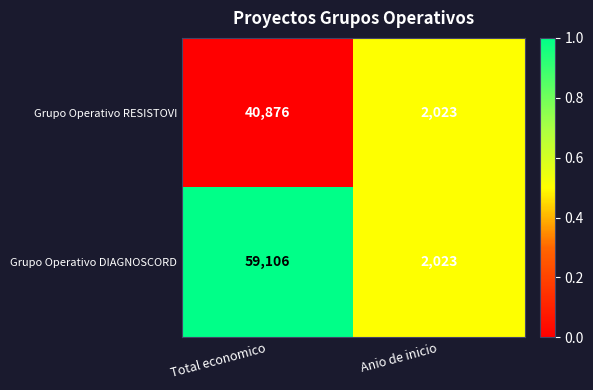

Reading left to right, extract all data points from this chart.

Grupo Operativo RESISTOVI: Total economico=40876	Anio de inicio=2023
Grupo Operativo DIAGNOSCORD: Total economico=59106	Anio de inicio=2023